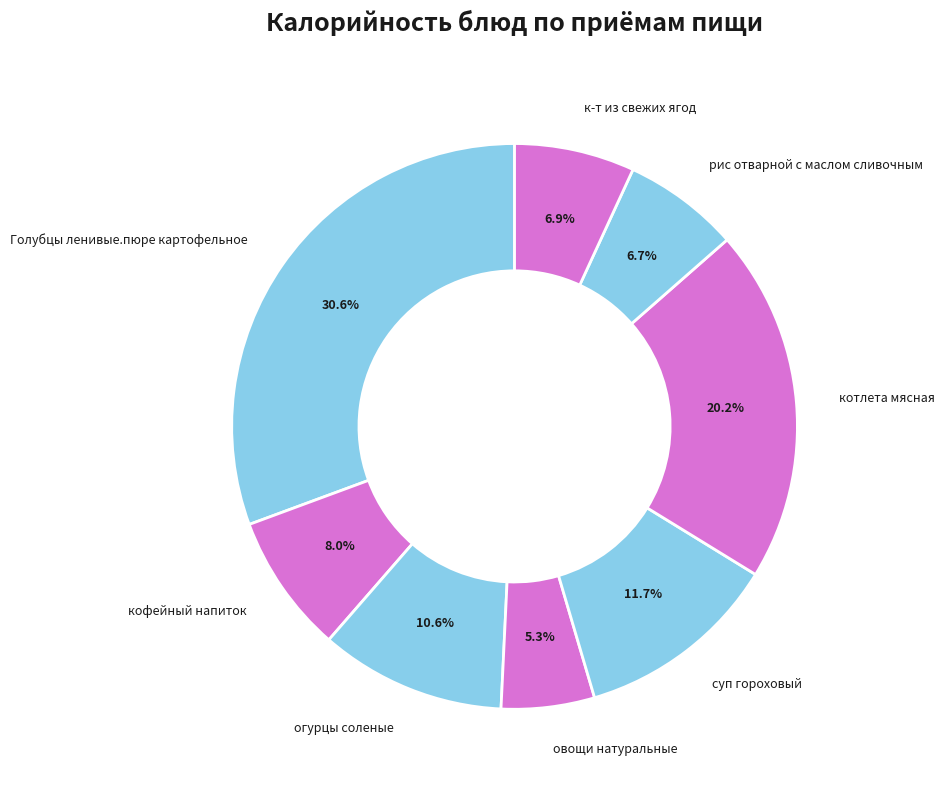

Which category has the biggest portion of the pie?

Голубцы ленивые.пюре картофельное